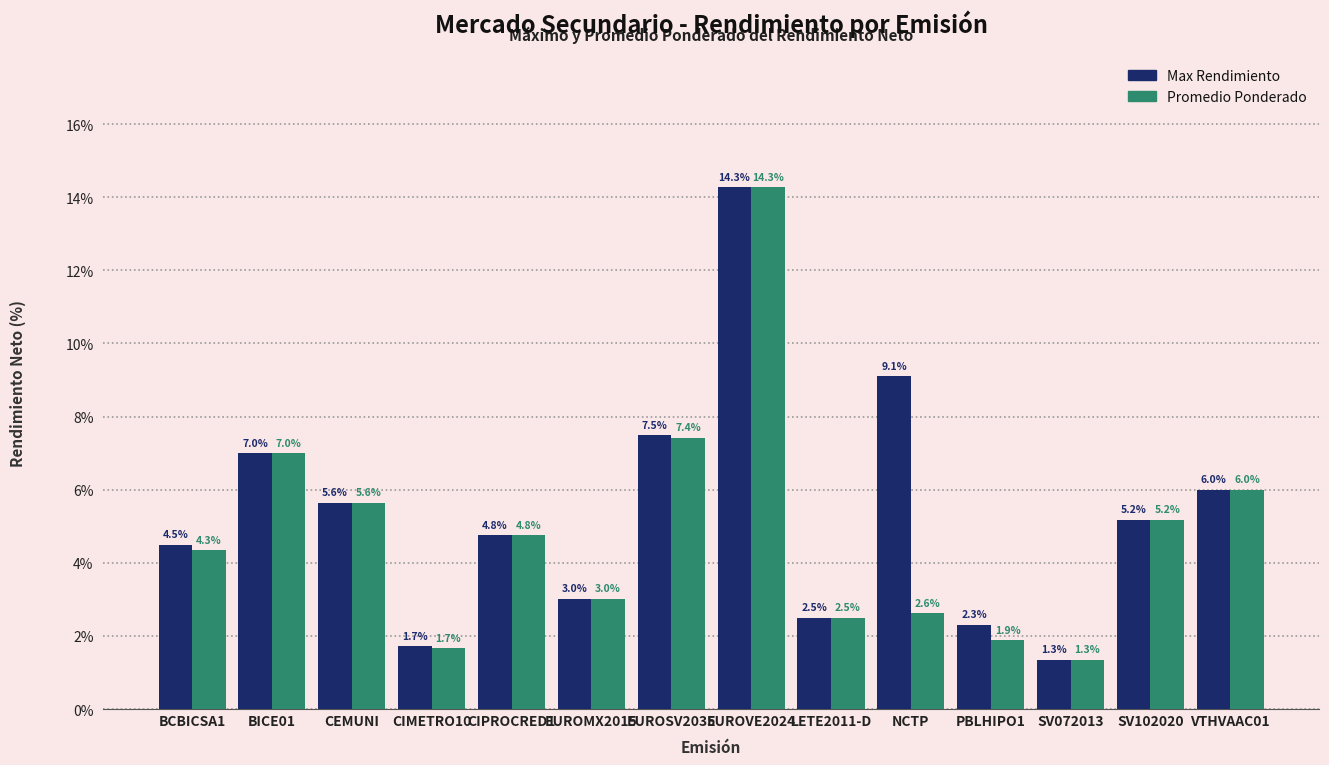

At which category is the sum across all series the highest?

EUROVE2024